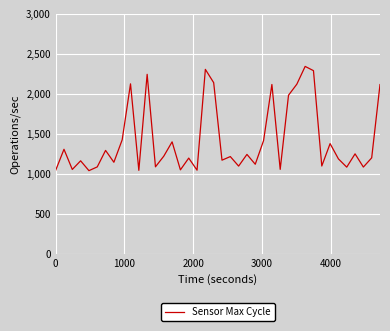

What is the difference between the maximum and second lowest values?

1299